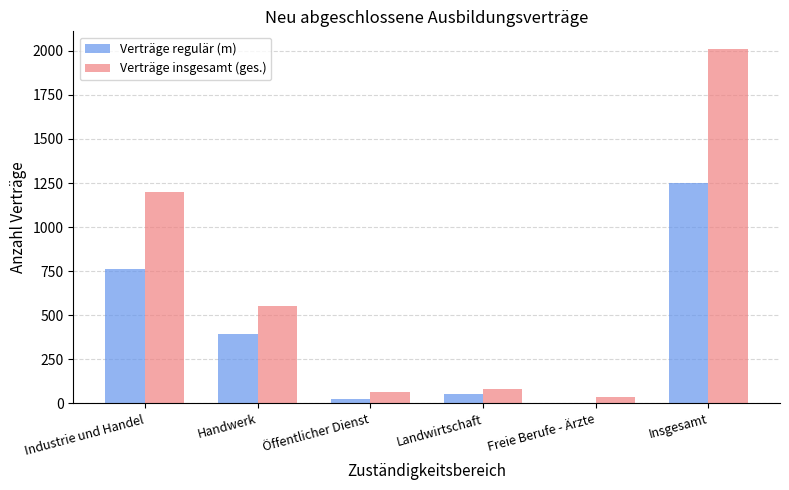

Which label corresponds to the largest value in the chart?

Insgesamt